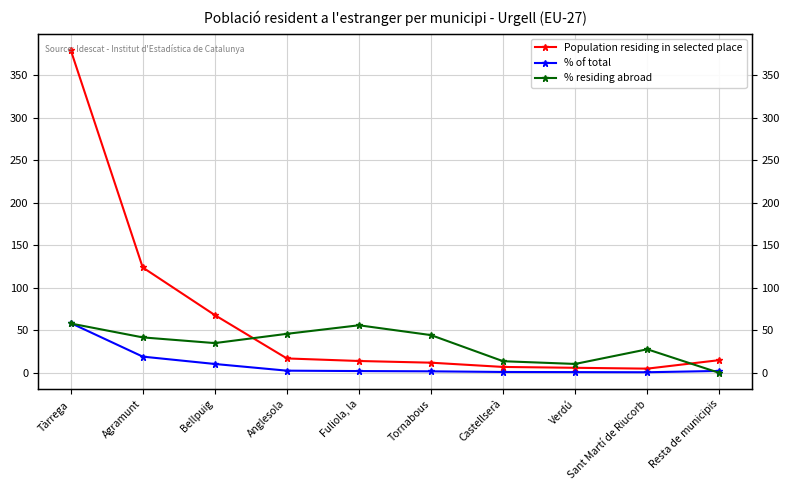

What are all the series names shown in the legend?

Population residing in selected place, % of total, % residing abroad